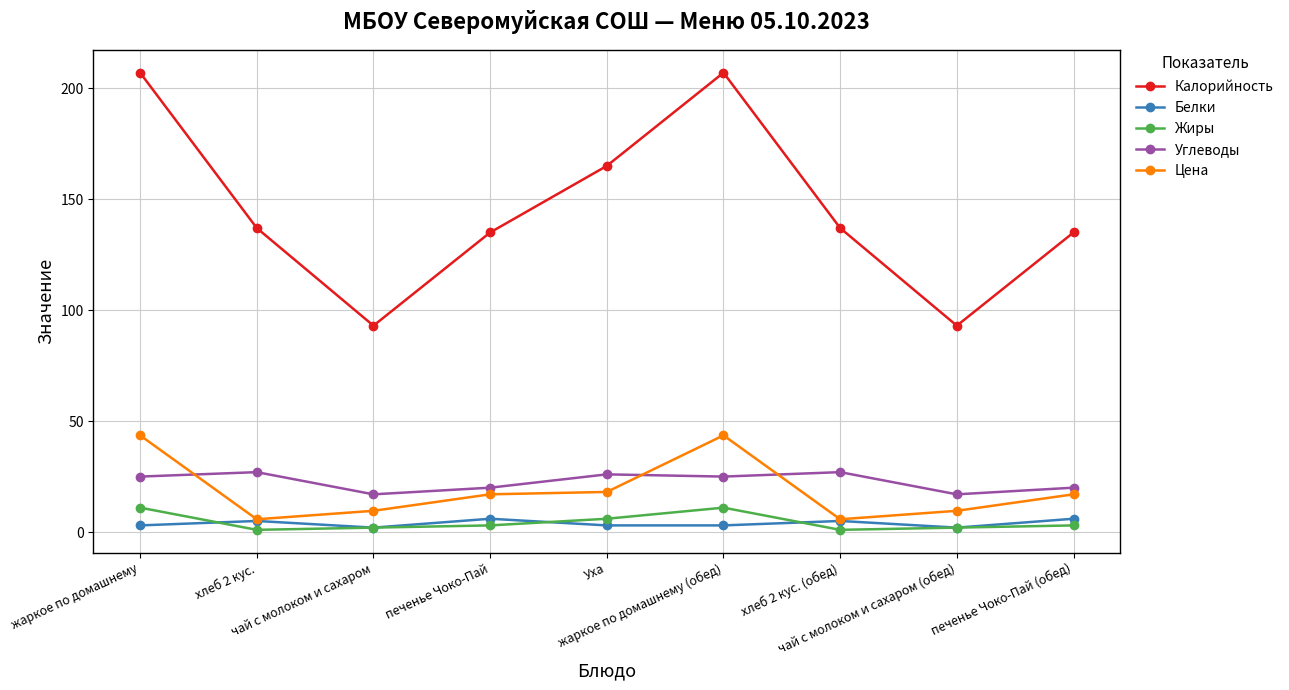

How many interior local valleys does the Калорийность series have?

2